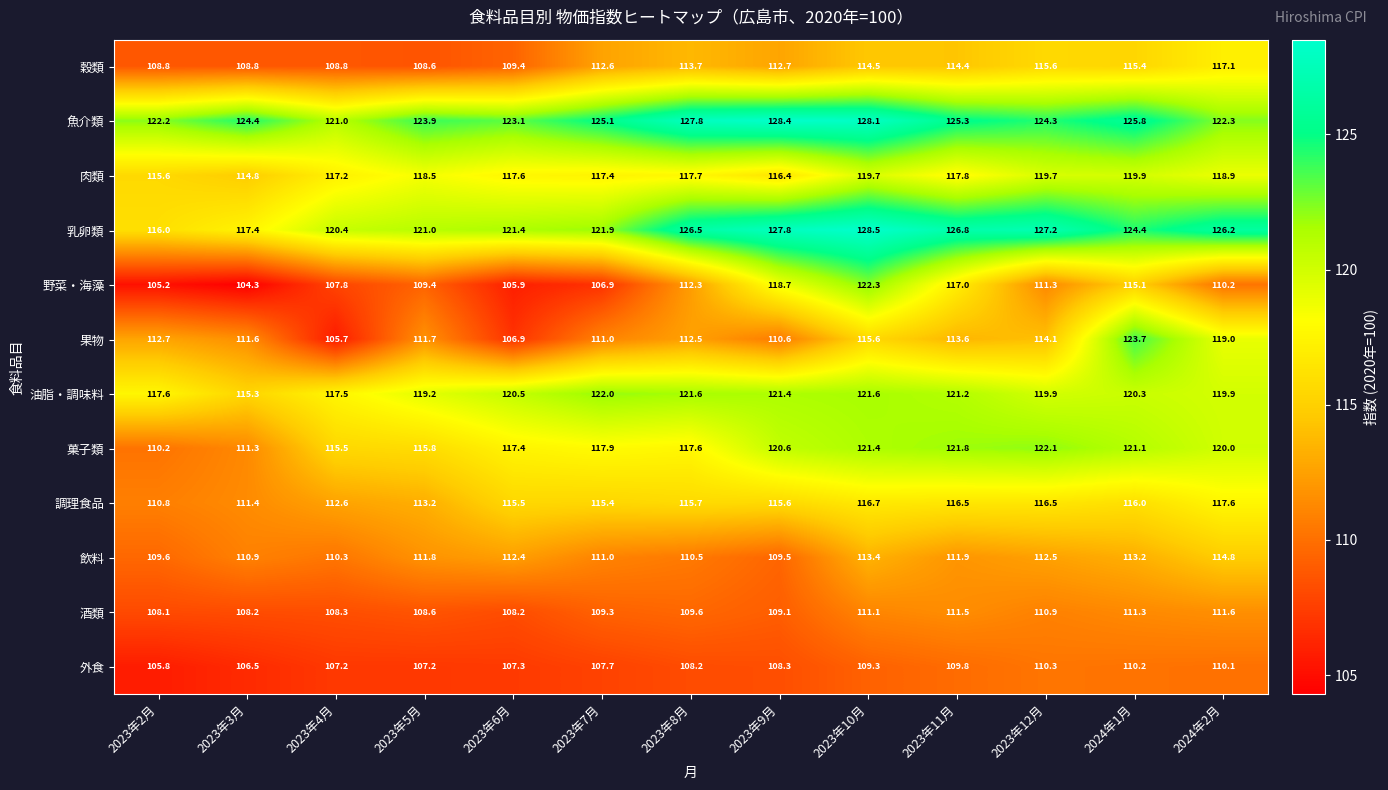

What is the spread (max minus min) of values at 2023年4月?

15.3